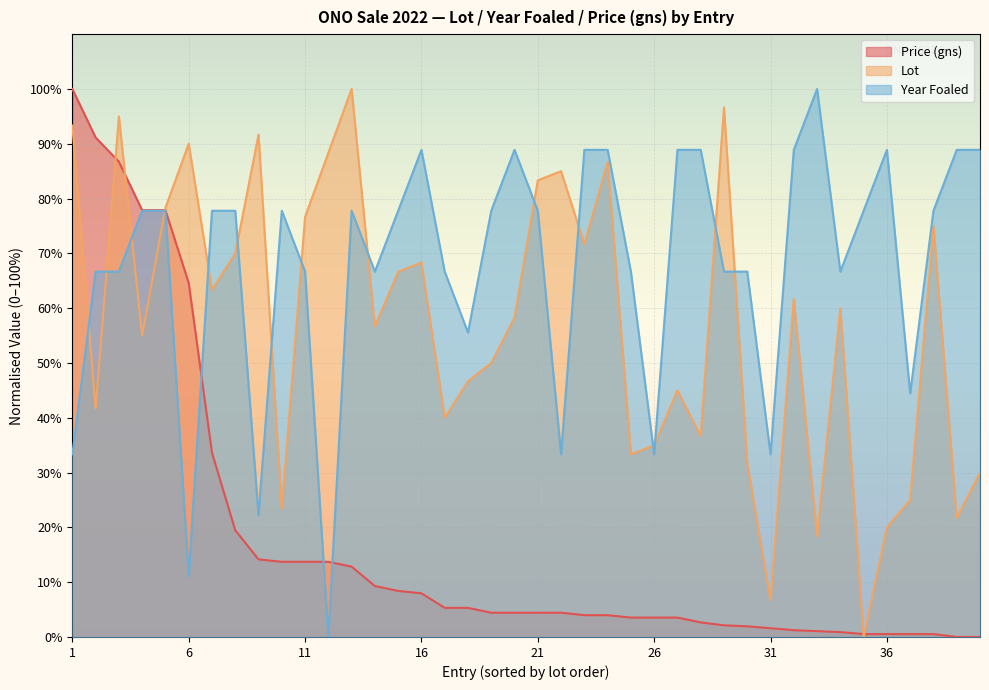

What is the average value of the Price (gns) series?

17.6